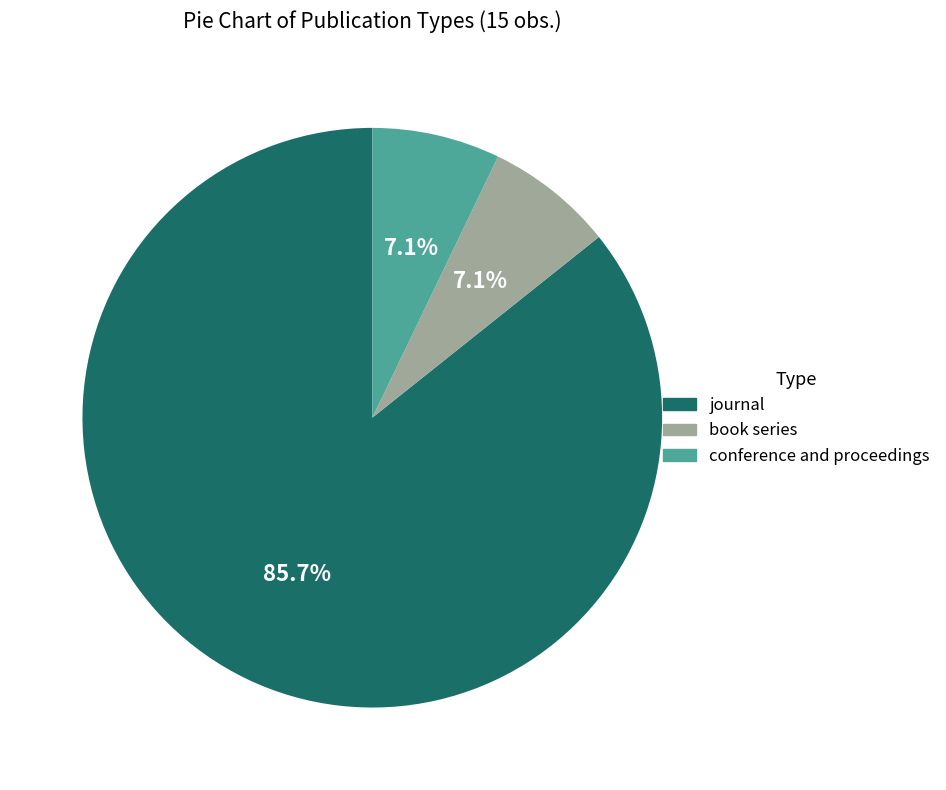

How many slices are in this pie chart?

3